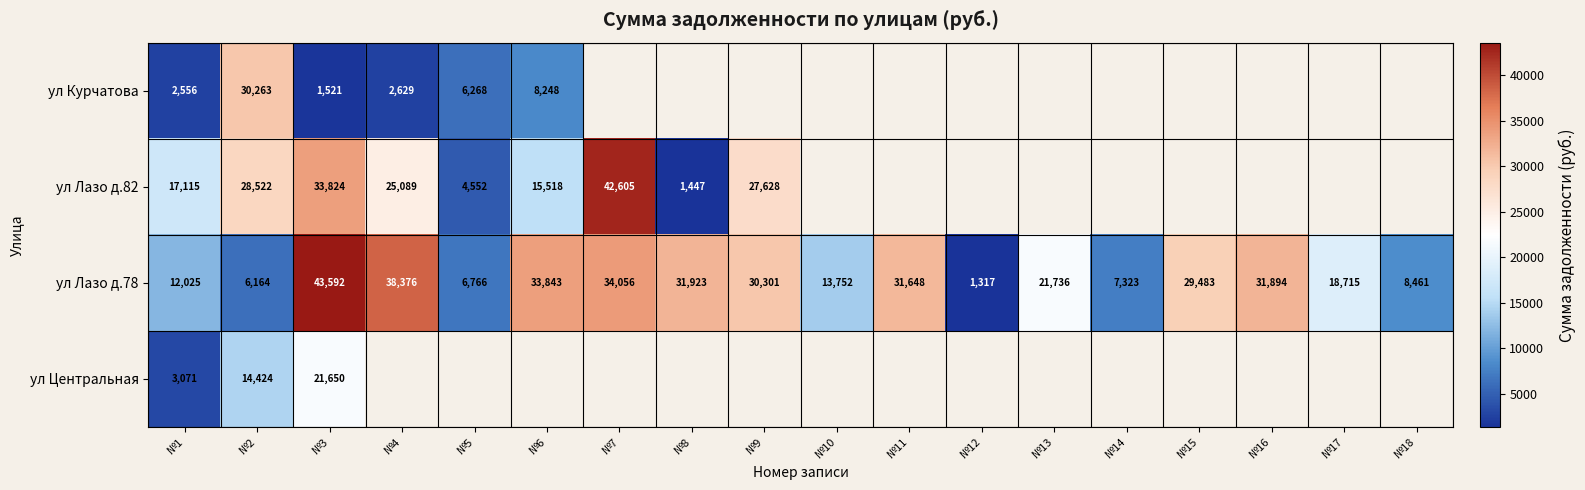

How many values in ул Лазо д.82 are above zero?

9